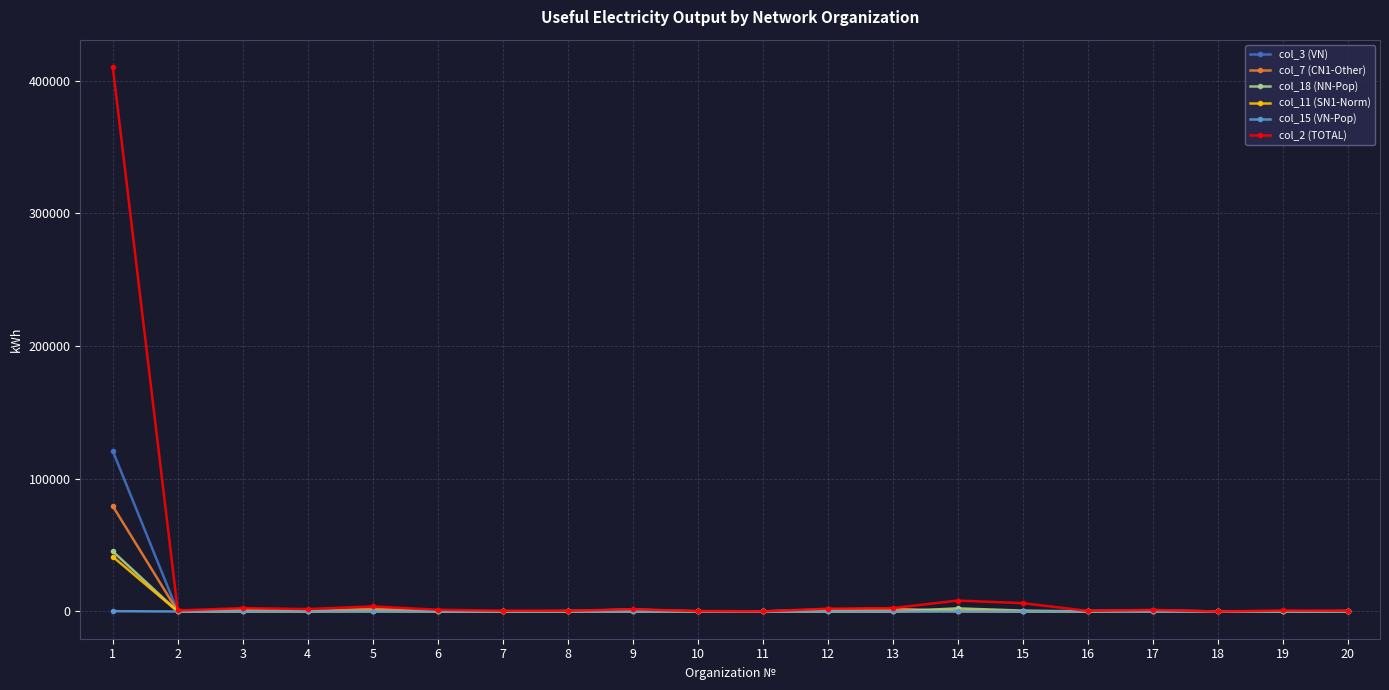

True or false: col_3 (VN) has a value of 0.0 at 2.

True